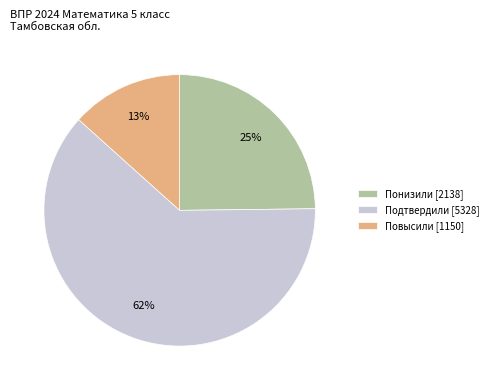

Is there a majority slice in this chart?

Yes